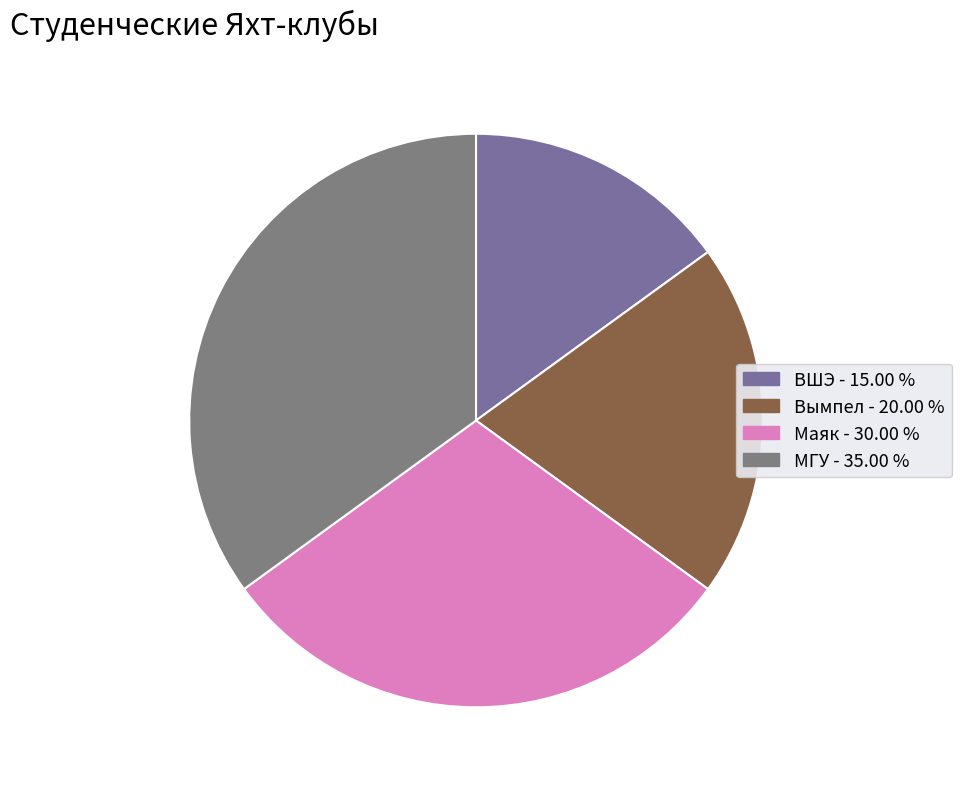

How many slices are in this pie chart?

4